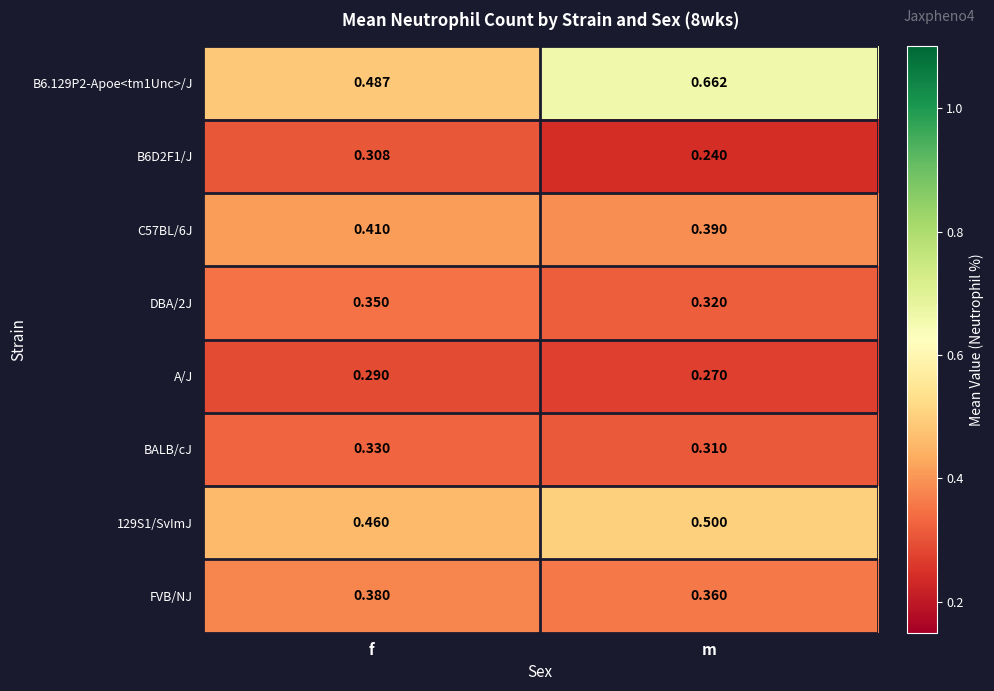

At which category is the sum across all series the highest?

m